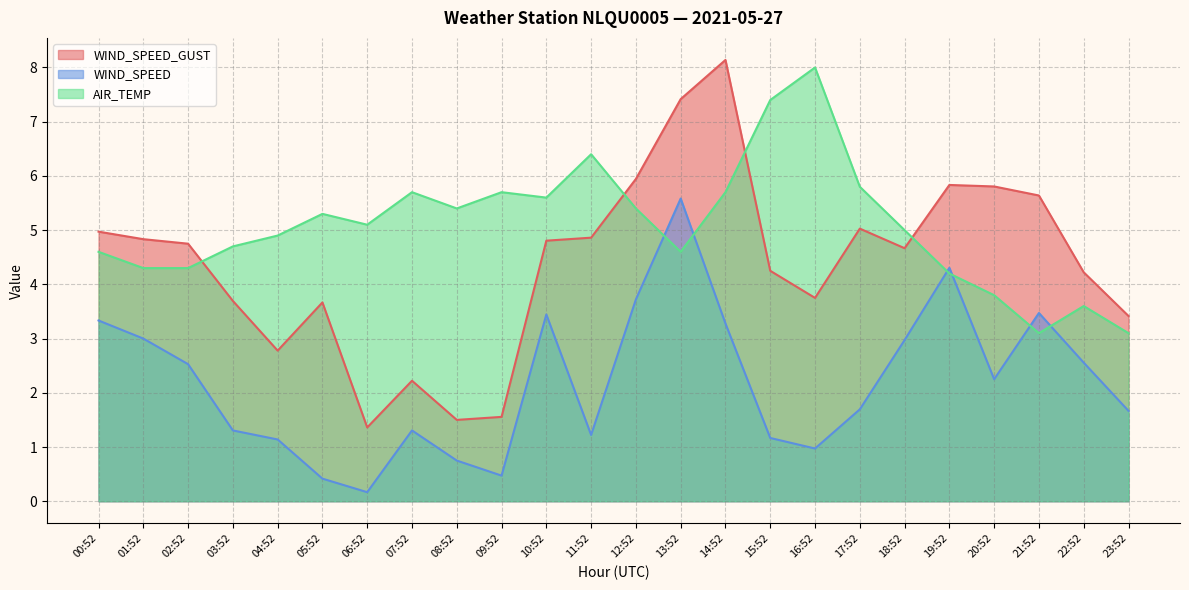

What is the difference between the maximum and minimum values in the AIR_TEMP series?

4.9